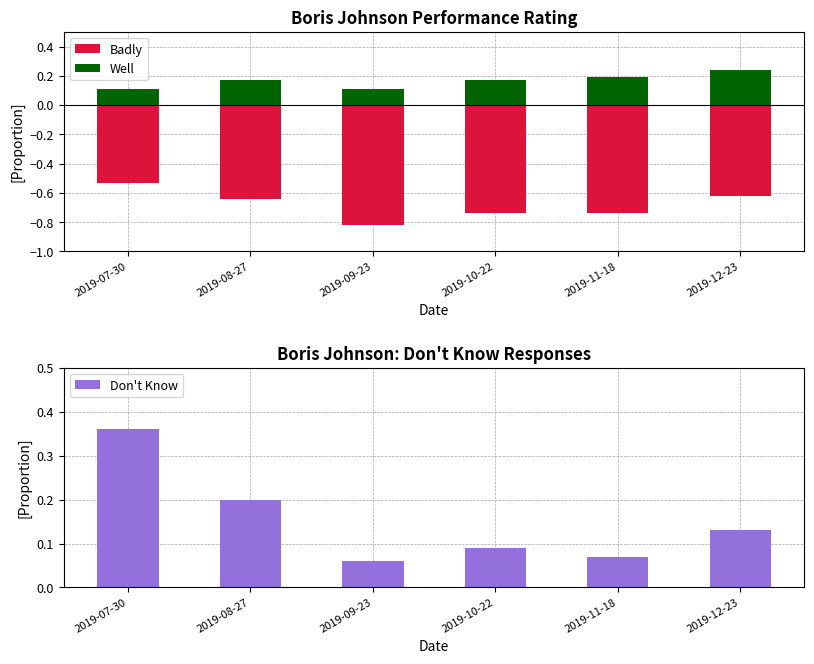

Reading left to right, list all the values displayed in this chart.

Badly: -0.5	-0.6	-0.8	-0.7	-0.7	-0.6
Well: 0.1	0.2	0.1	0.2	0.2	0.2
Don't Know: 0.4	0.2	0.1	0.1	0.1	0.1